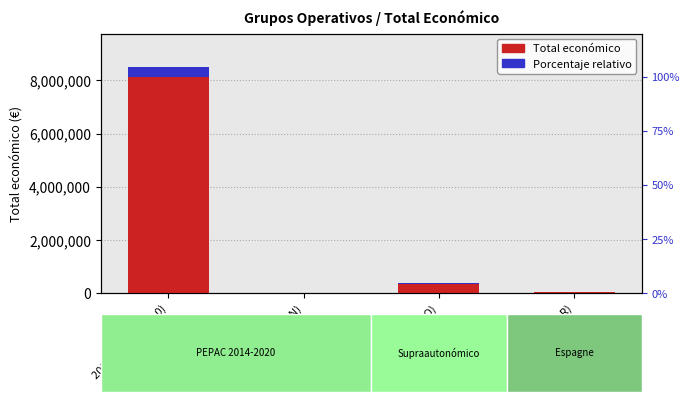

What is the difference between the Porcentaje relativo values at 2017 (METAPURIN) and 2018 (PURINES 4.0)?

338320.2